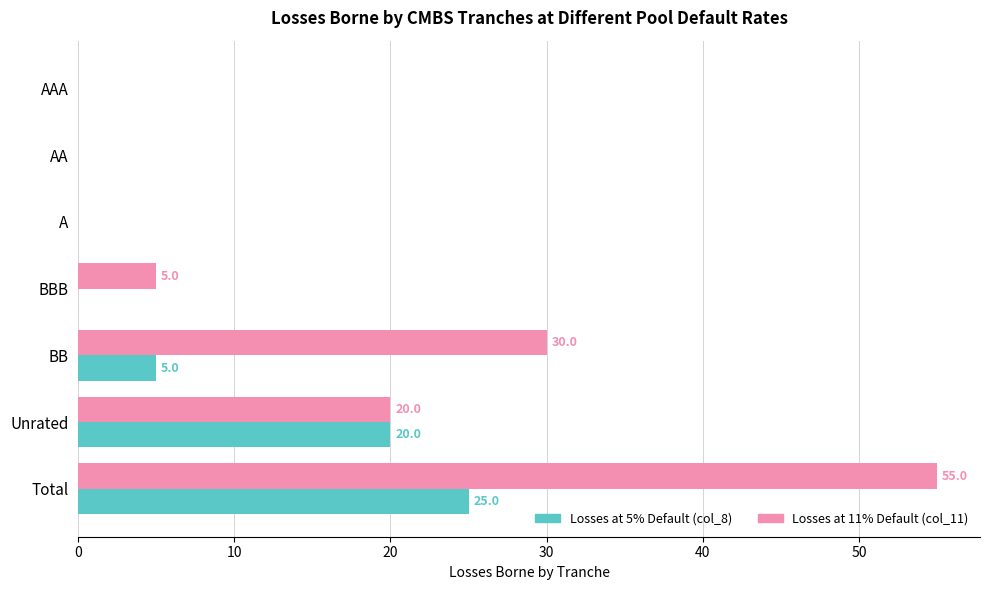

Is the value of Losses at 11% Default (col_11) at AAA greater than the value of Losses at 5% Default (col_8) at BB?

No